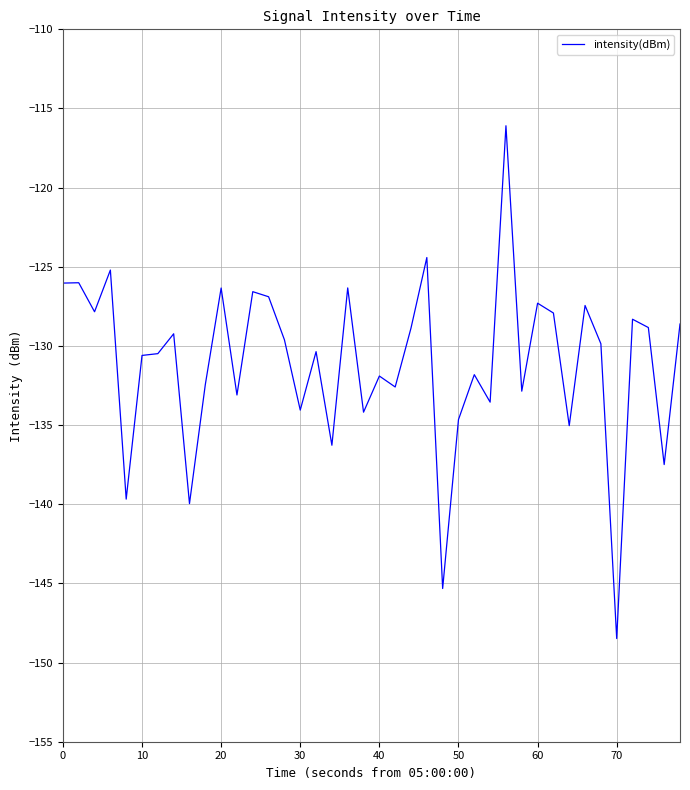

What is the difference between the maximum and minimum values?

32.4